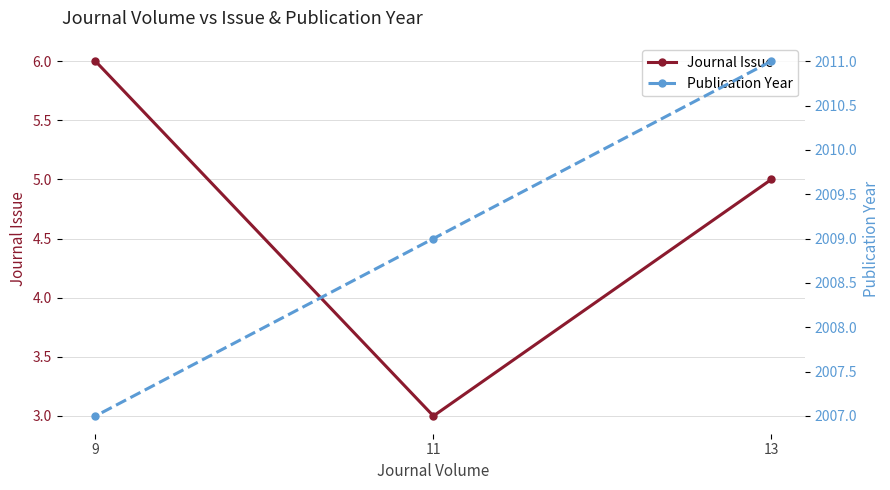

Read the Publication Year value at 9.

2007